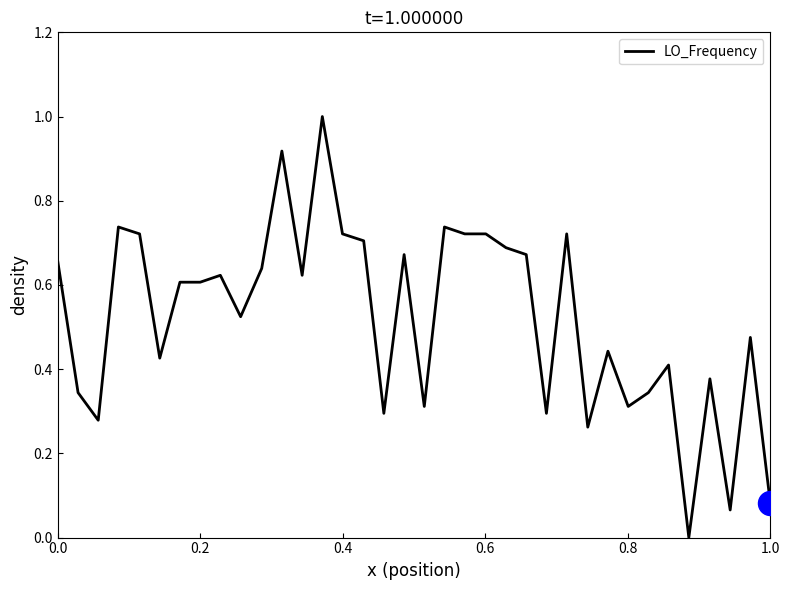

What is the greatest value displayed?

1.0